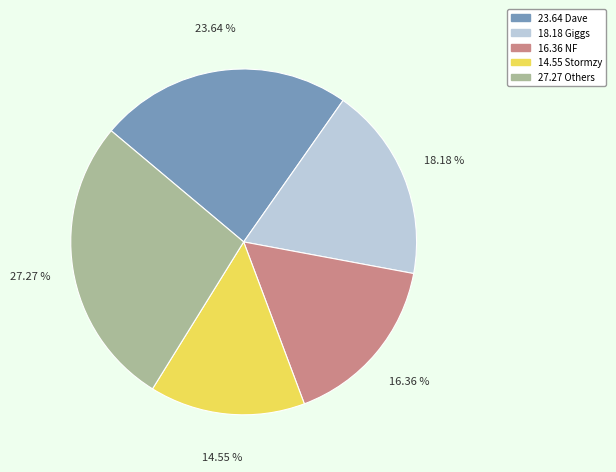

Does any single category account for the majority?

No